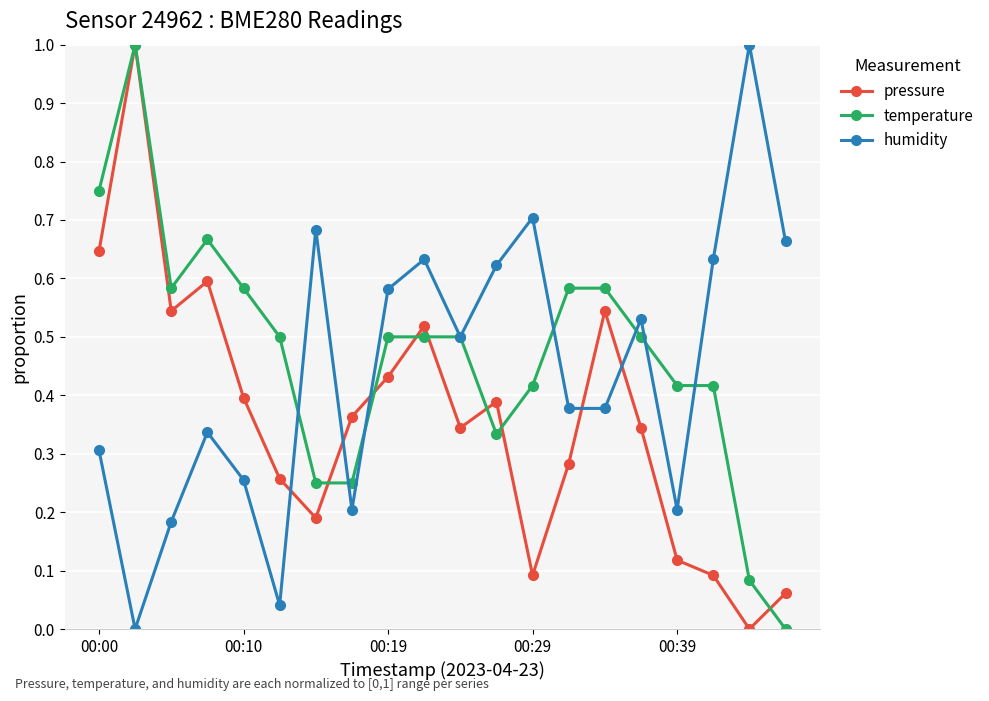

True or false: humidity has more than 0 points higher than both neighbors.

True